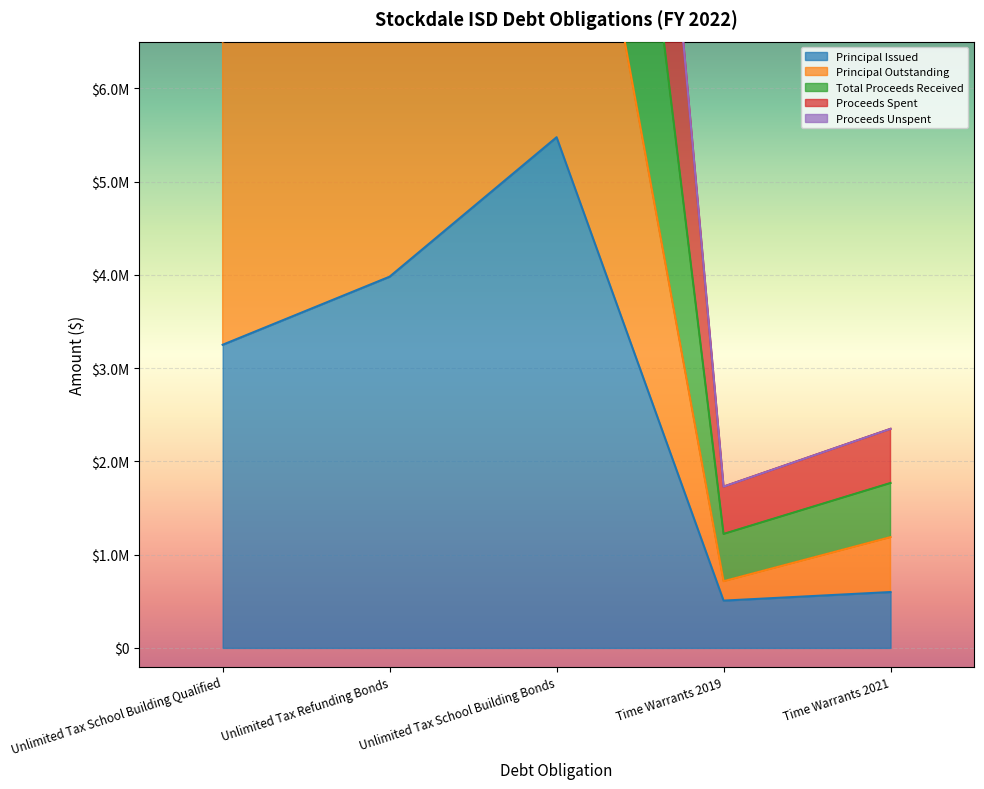

How many values in the Principal Outstanding series exceed 6500000?

2